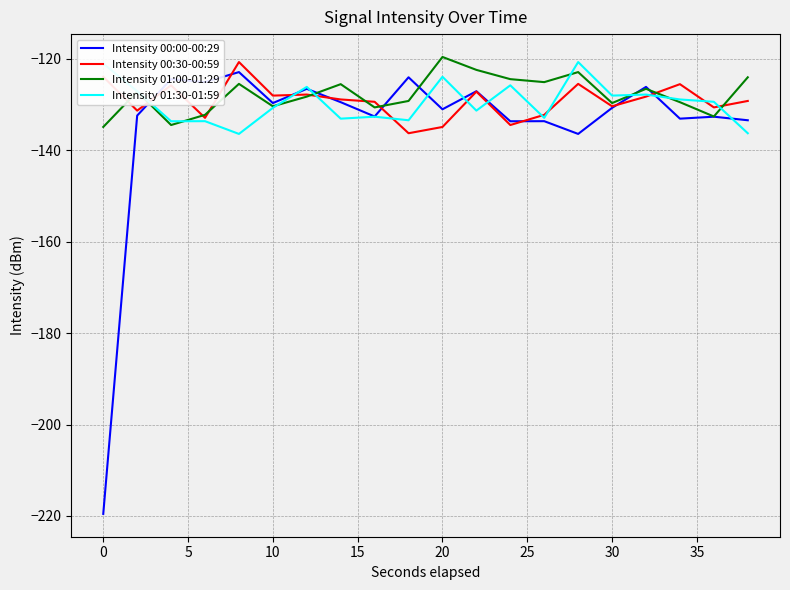

True or false: Intensity 01:00-01:29 and Intensity 01:30-01:59 cross at least once.

True